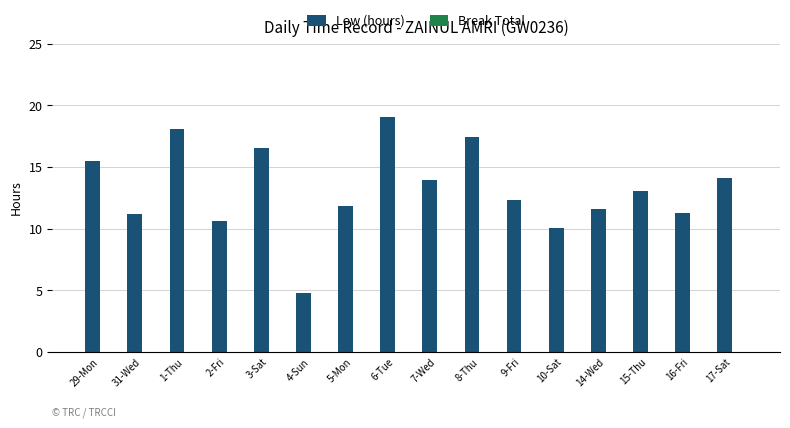

How many data points does each series have?

16